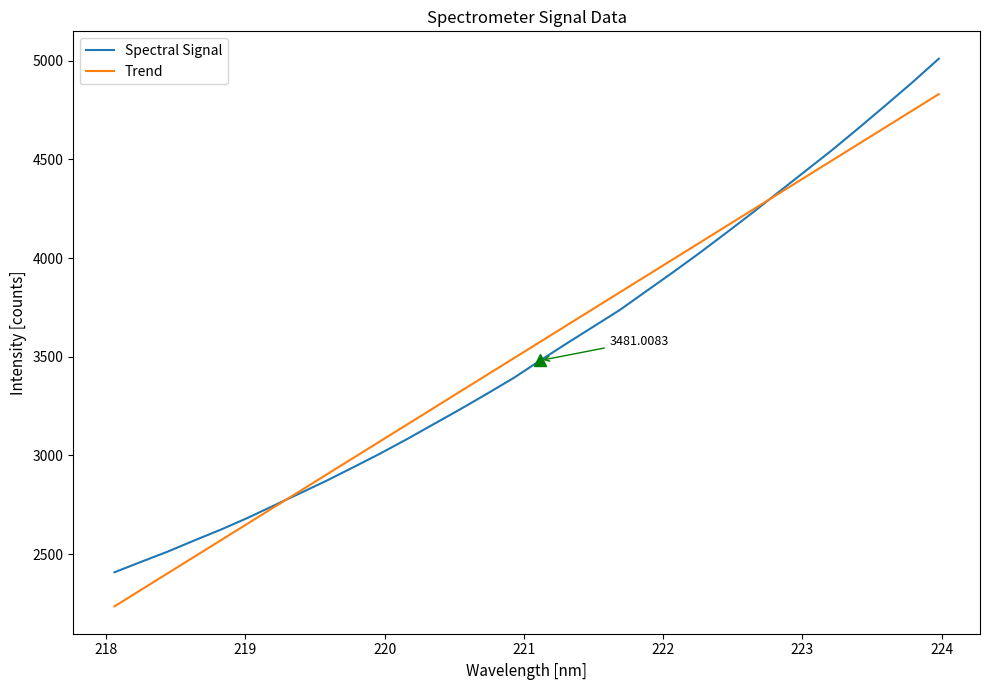

Which series has the widest spread of values?

Spectral Signal